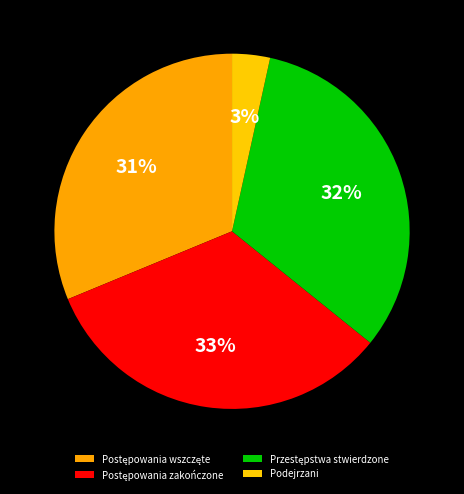

How many segments does this pie chart have?

4